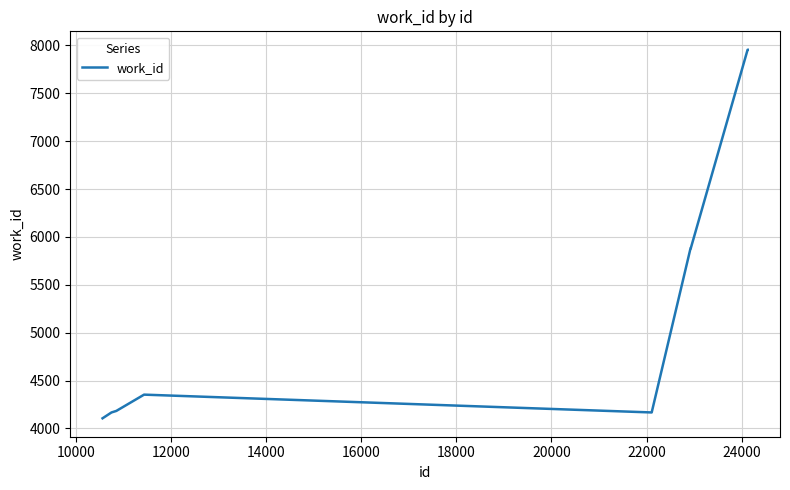

What is the greatest value displayed?

7954